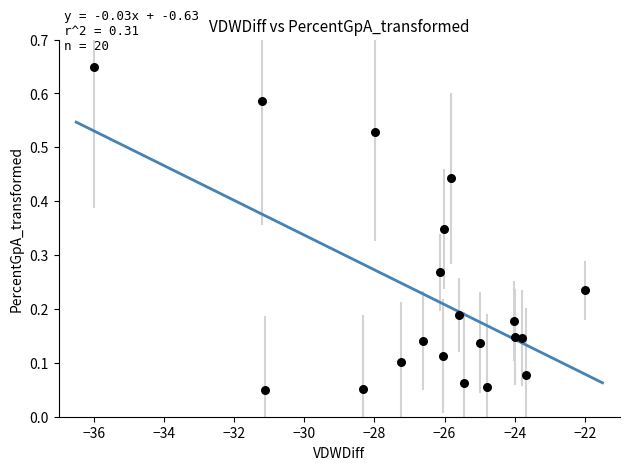

What is the range of X values (max minus min)?

14.0